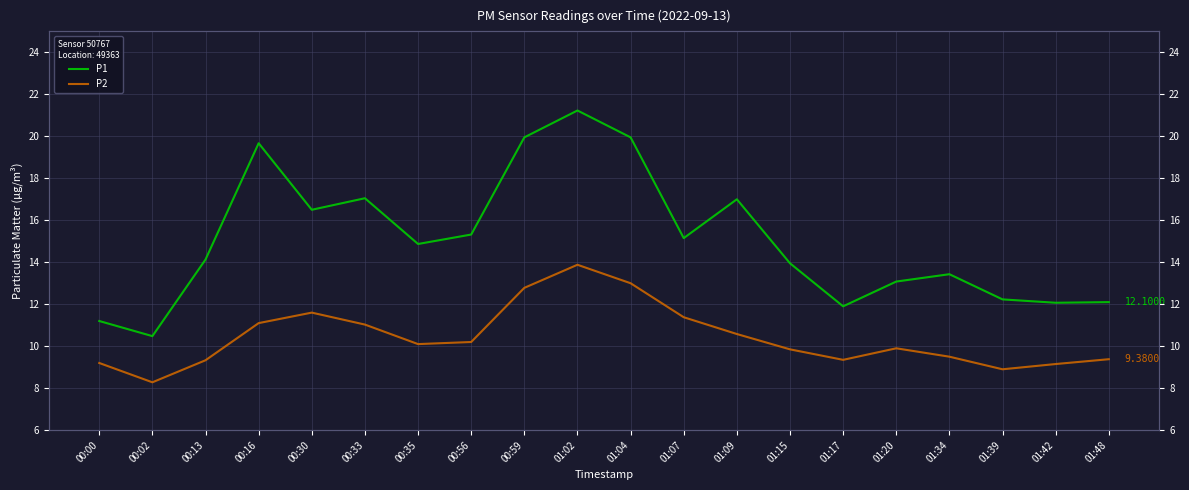

Between 00:30 and 01:42, which series saw the biggest shift?

P1